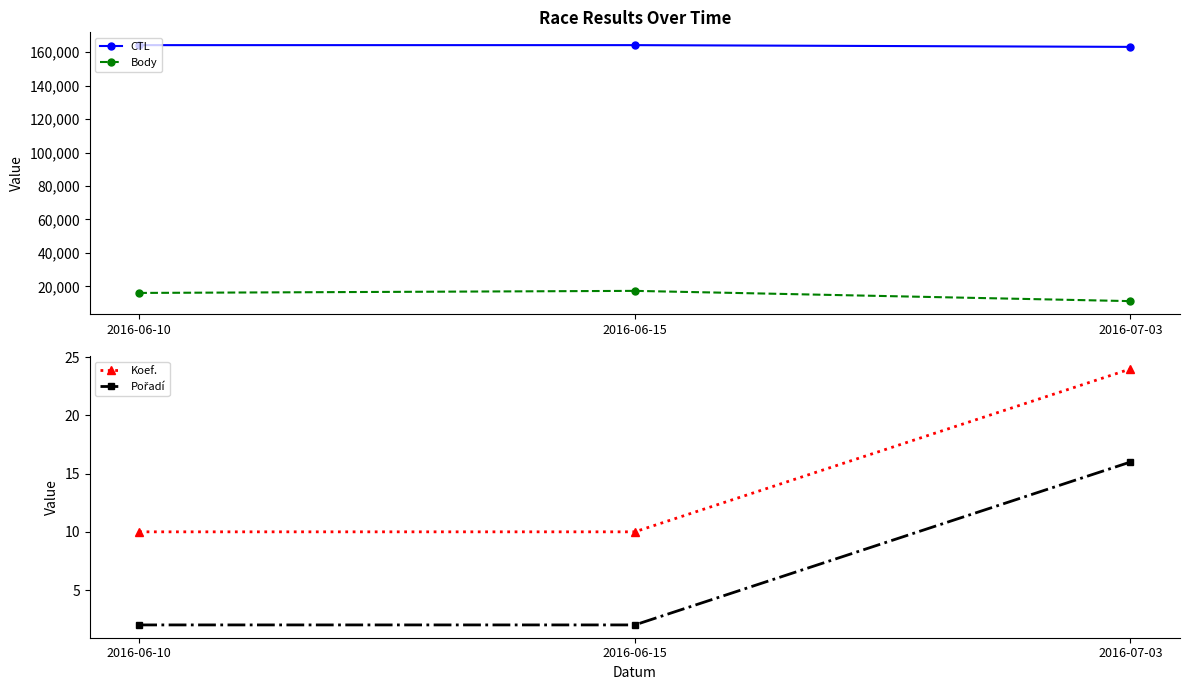

Rank the series by their maximum value, from highest to lowest.

CTL, Body, Koef., Pořadí